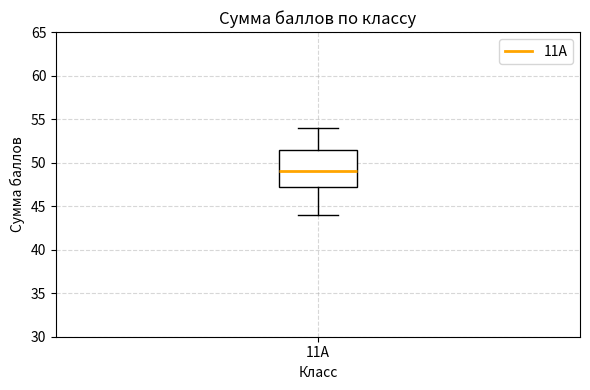

Read this box plot against the y-axis: the position of the median line, the range covered by the box, and the ends of both whiskers. The values are not printed on the chart, so give them approximately, as read against the axis.

median 49.0, box 47.5 to 51.5, whiskers 44.0 to 54.0